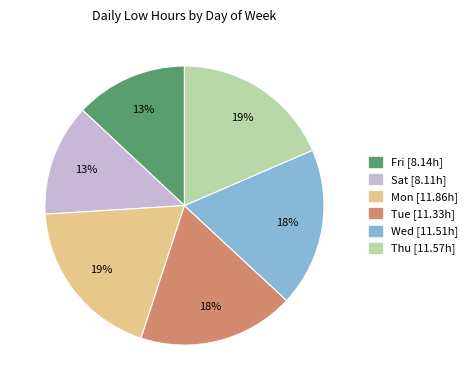

How many slices are in this pie chart?

6